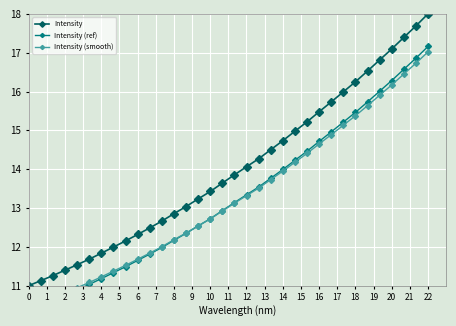

What is the lowest value of the Intensity series?

11.0